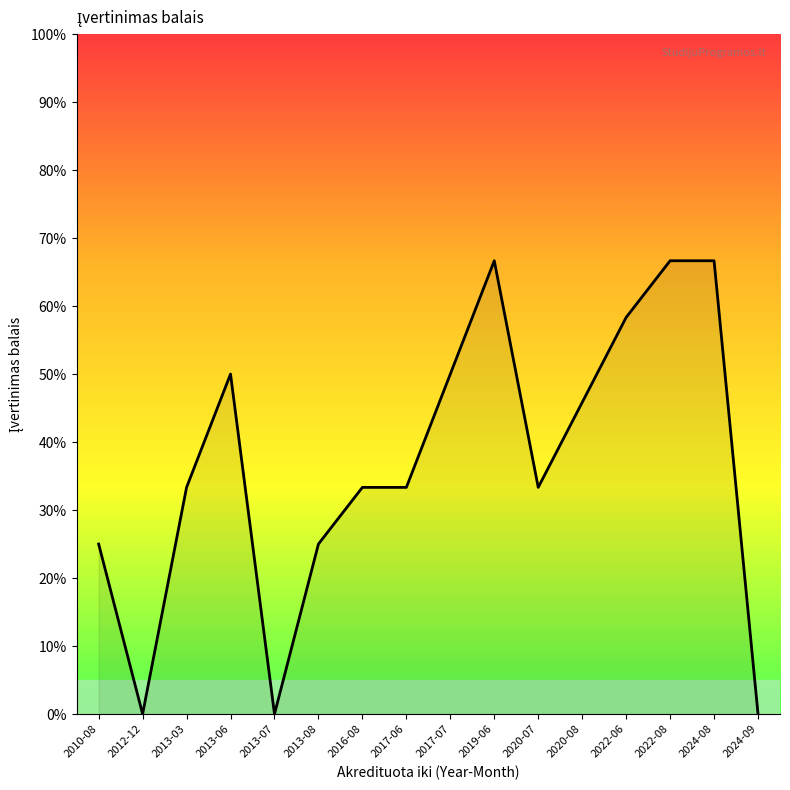

How many lines are shown in the chart?

1